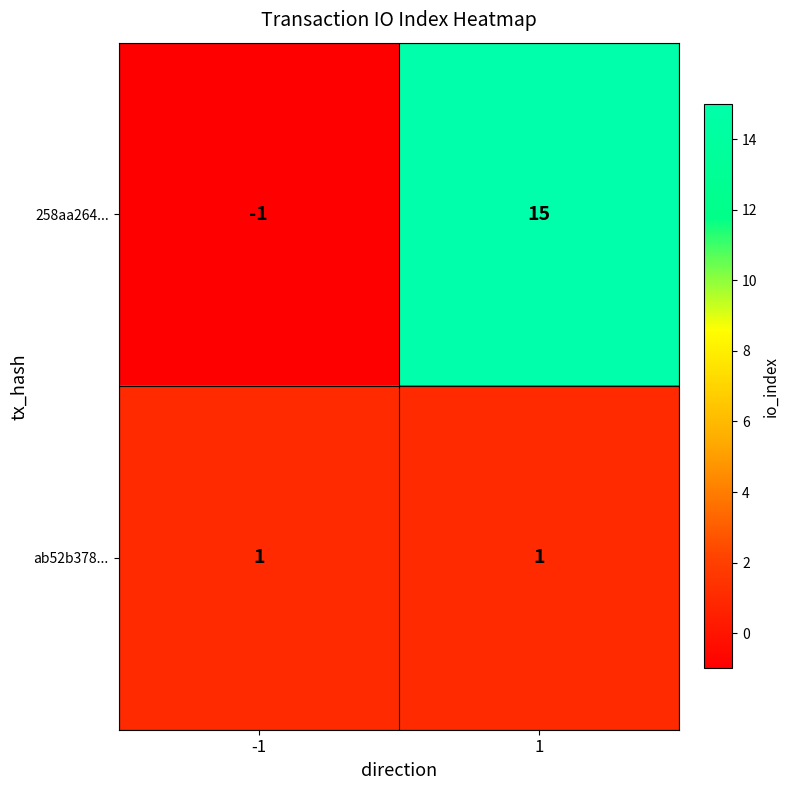

Reading left to right, what are all the values shown in this chart?

258aa264...: -1	15
ab52b378...: 1	1